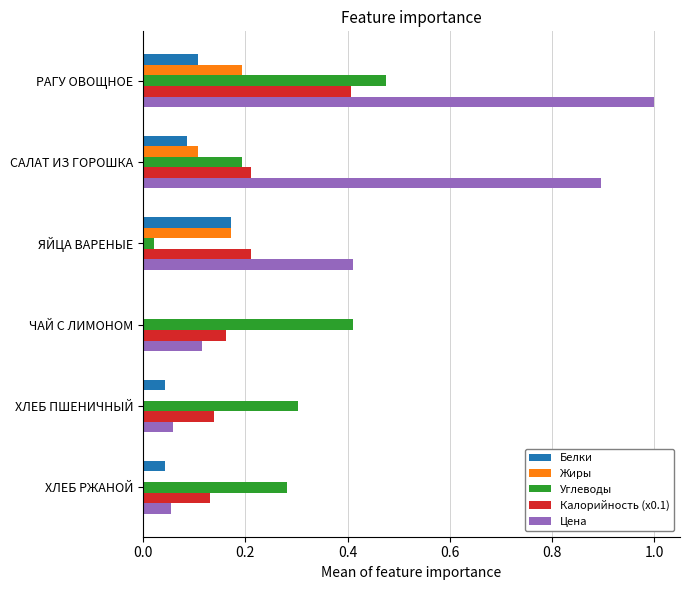

What is the maximum value shown in the chart?

1.0